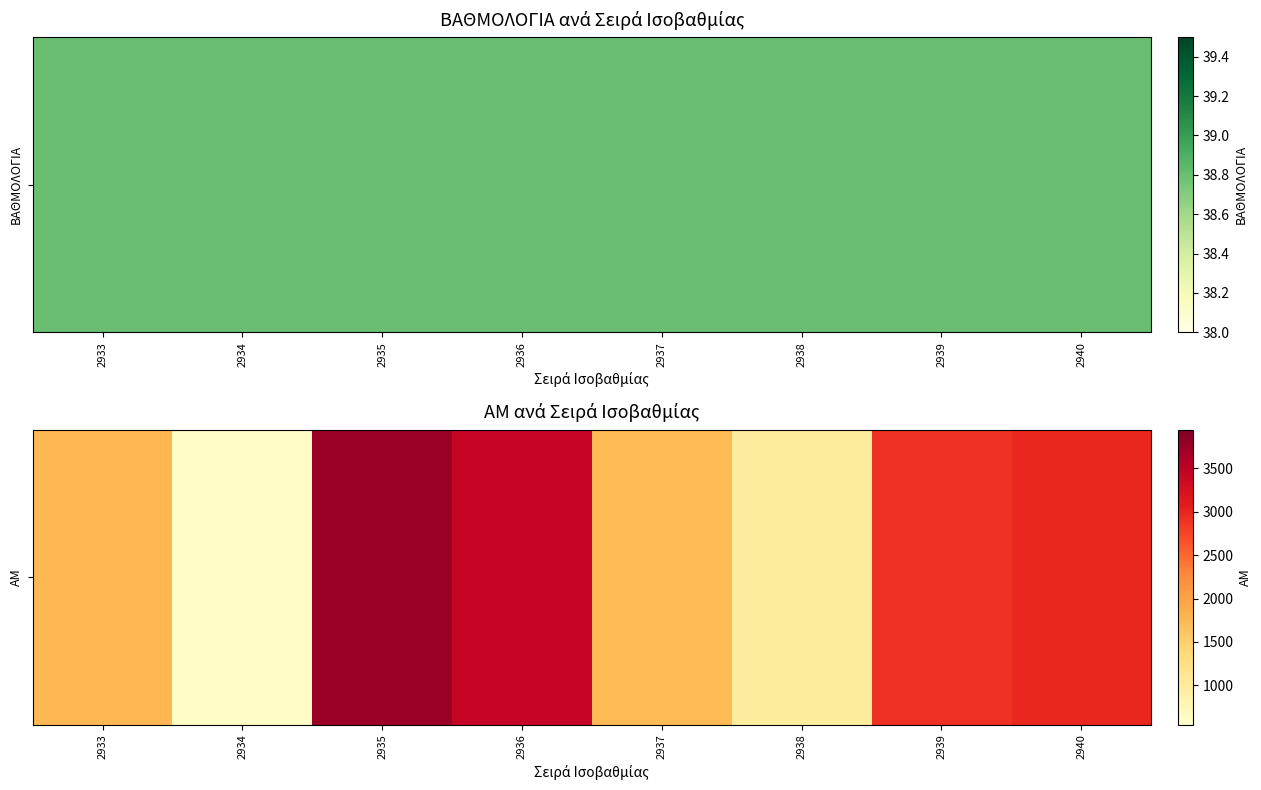

What is the minimum value shown in the chart?

606